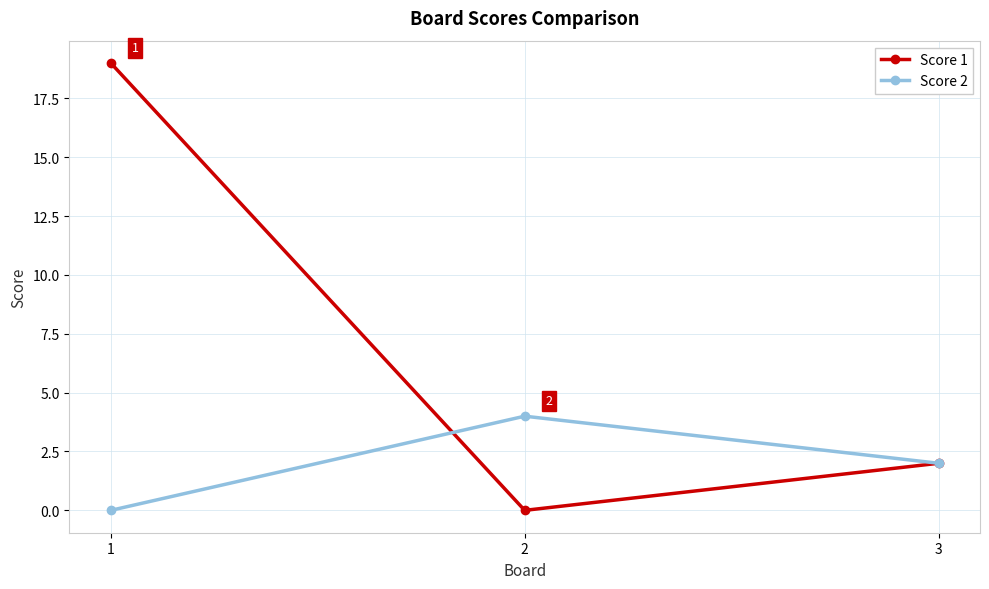

What is the value of the Score 1 point at the 1st from the left?

19